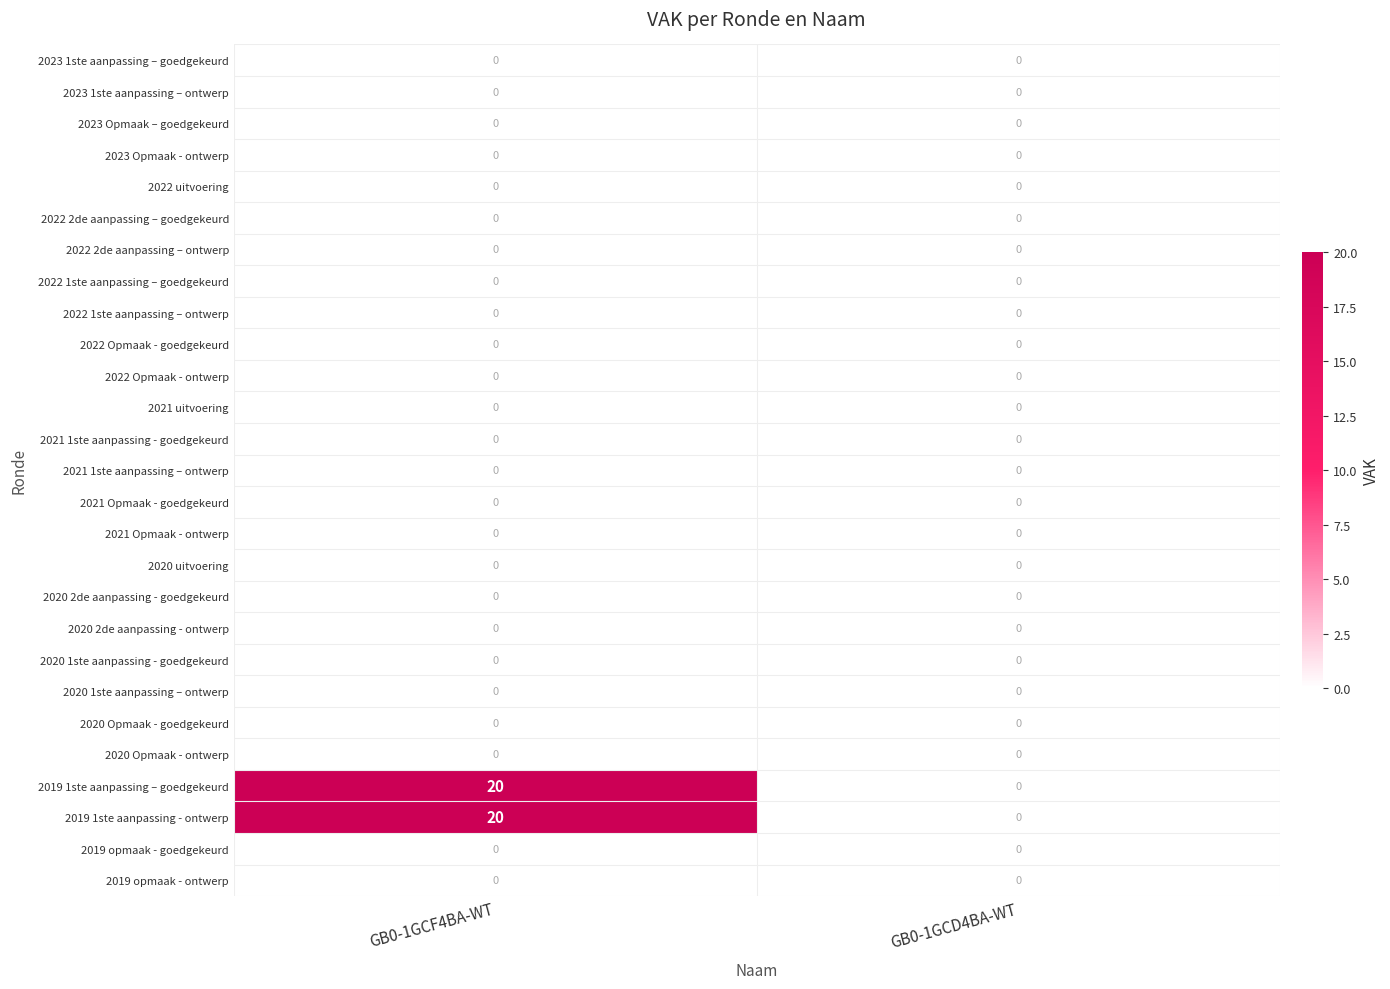

Which label corresponds to the largest value in the chart?

GB0-1GCF4BA-WT